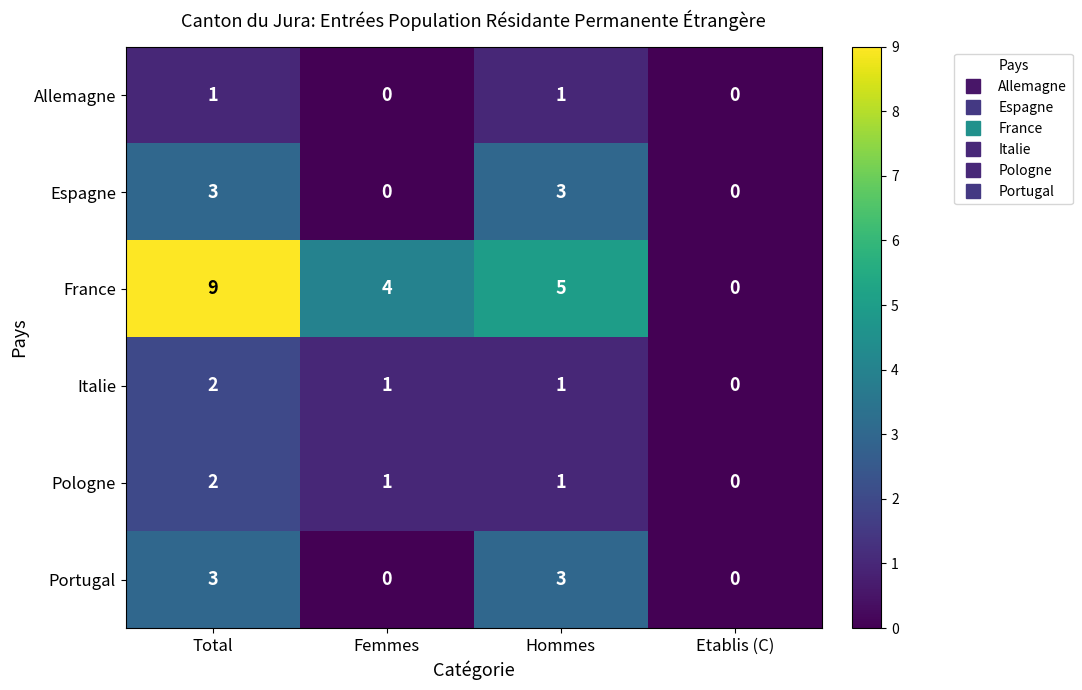

Which series has the largest range (max minus min)?

France